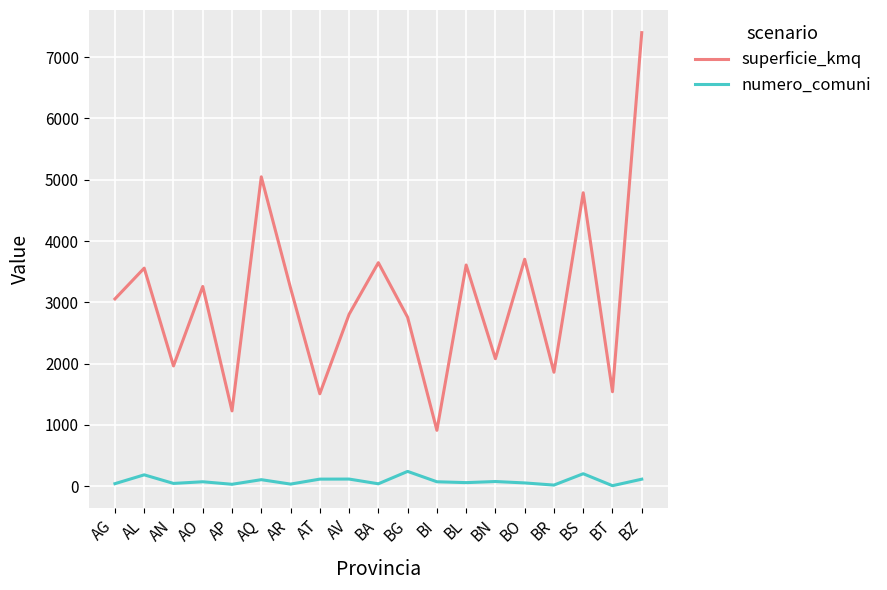

True or false: numero_comuni and superficie_kmq intersect in this chart.

False